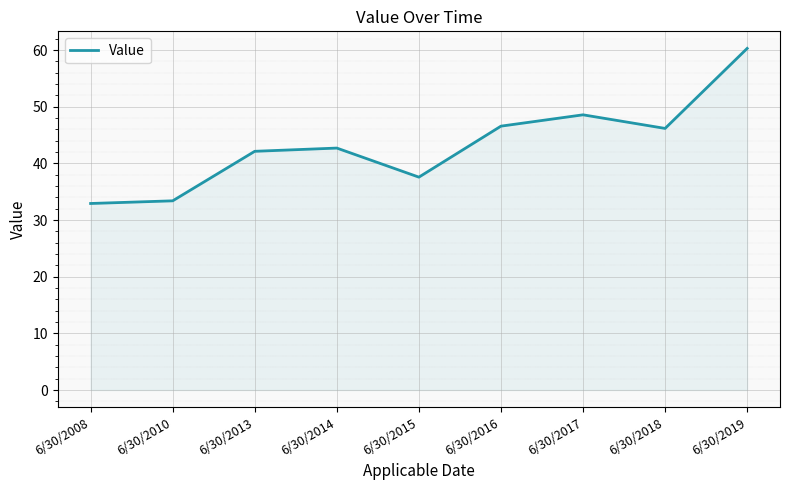

What is the change in value from 6/30/2010 to 6/30/2014?

+9.3